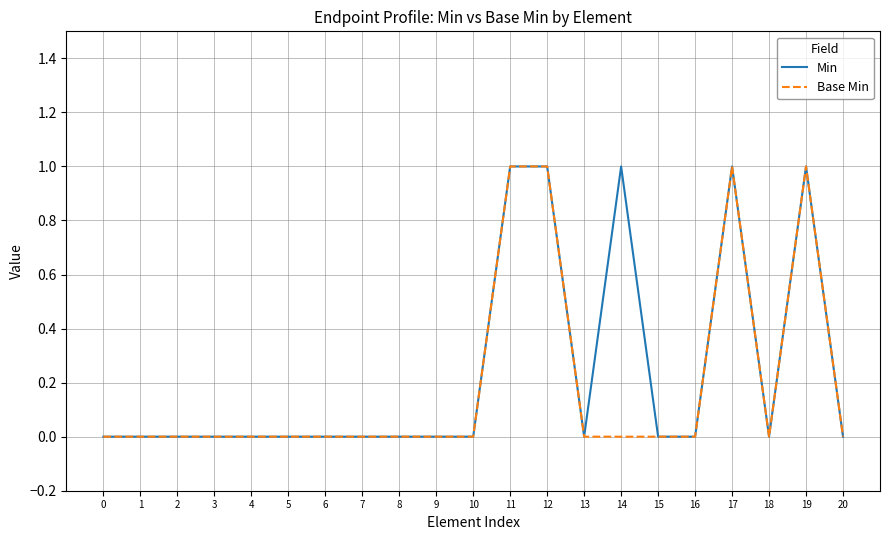

Is the value of Min at 5 greater than the value of Base Min at 12?

No